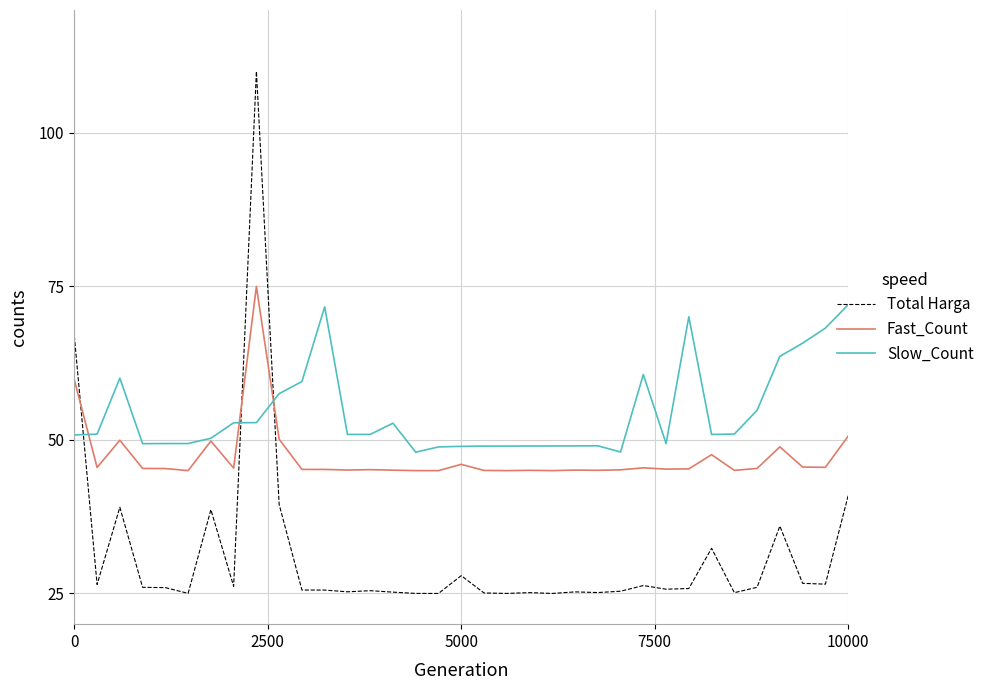

How many times do Total Harga and Fast_Count cross each other?

3